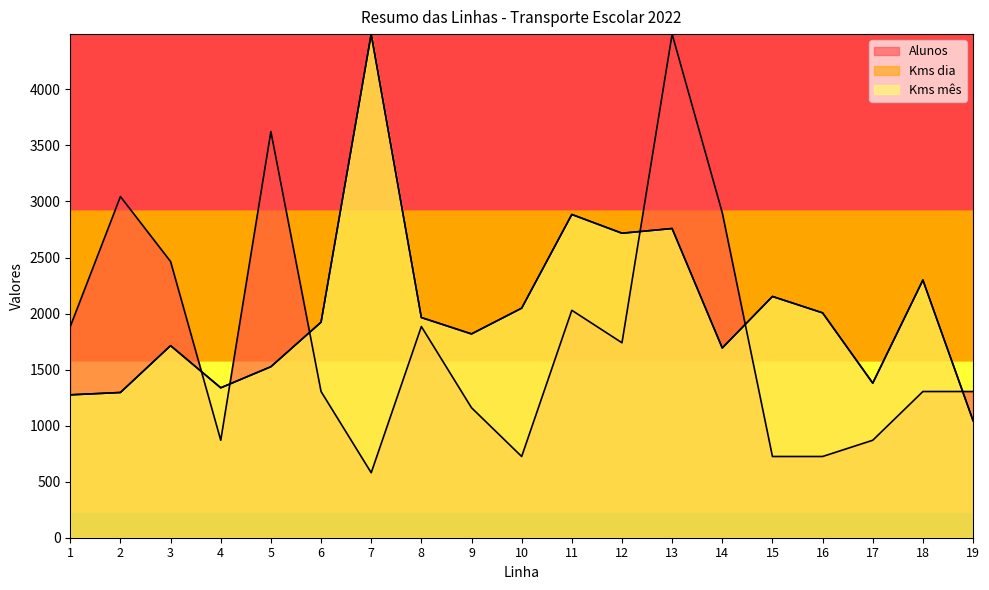

Rank the categories by Kms mês value from lowest to highest.

19, 1, 2, 4, 17, 5, 14, 3, 9, 6, 8, 16, 10, 15, 18, 12, 13, 11, 7